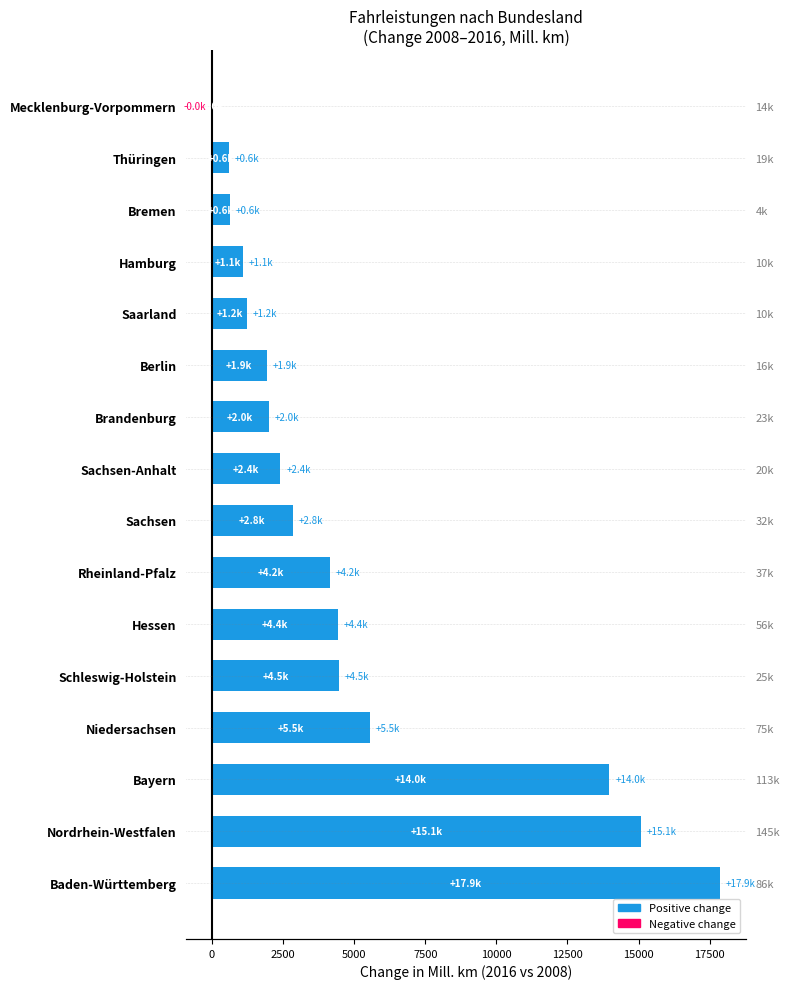

Reading right to left, extract all data points from this chart.

-3.3	602.0	641.3	1108.0	1233.0	1926.8	1993.7	2410.4	2836.4	4155.2	4430.6	4477.7	5545.2	13973.7	15089.0	17869.0